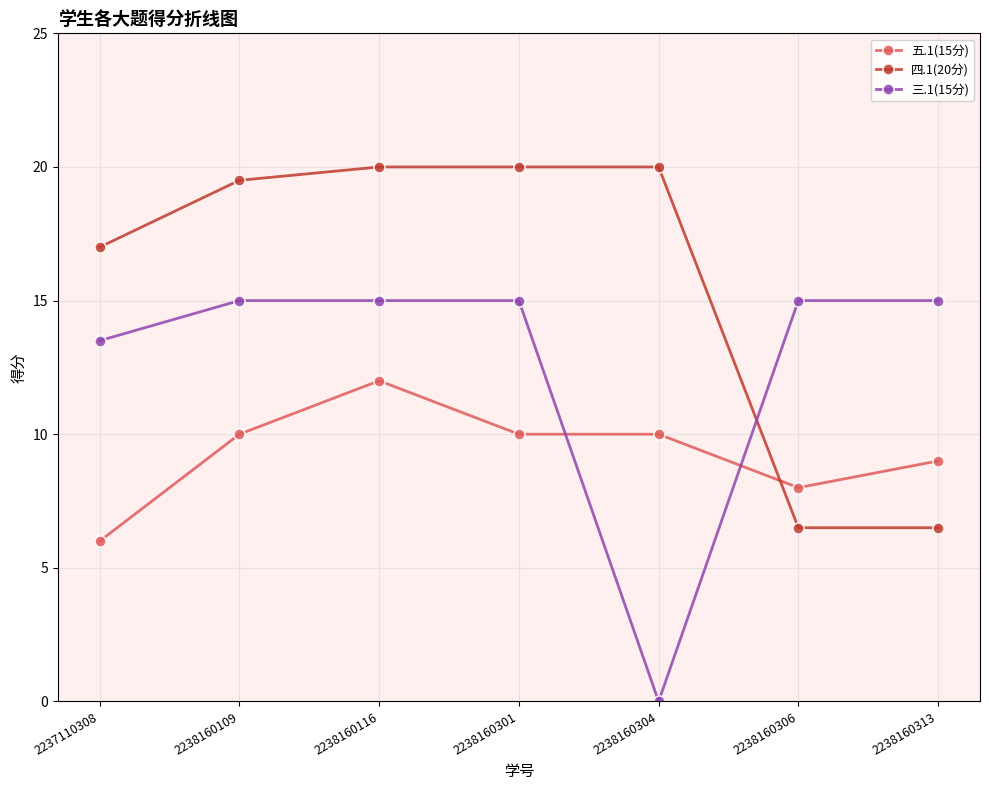

What is the total value across all series at 2237110308?

36.5